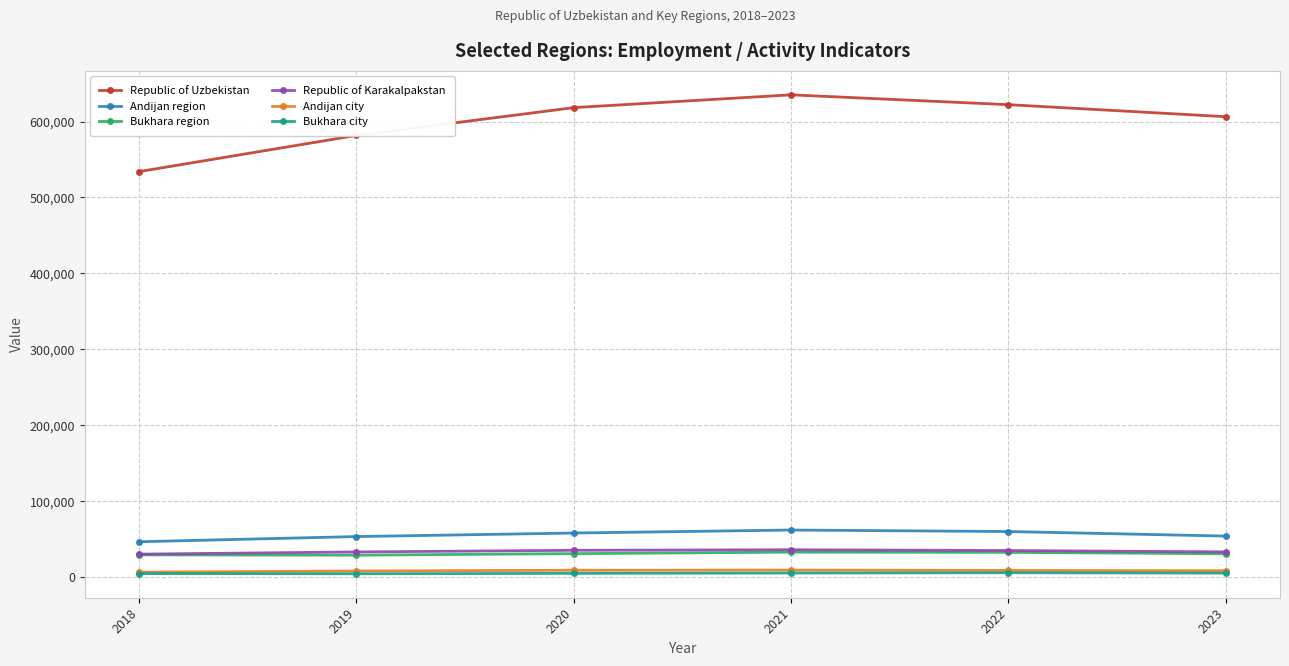

True or false: Republic of Uzbekistan and Bukhara city intersect in this chart.

False